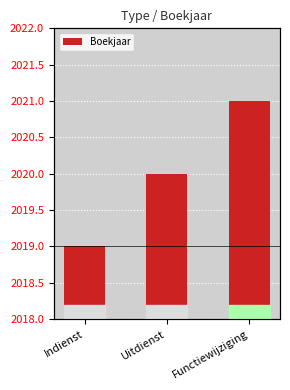

At which label does the data first exceed 2020?

Functiewijziging